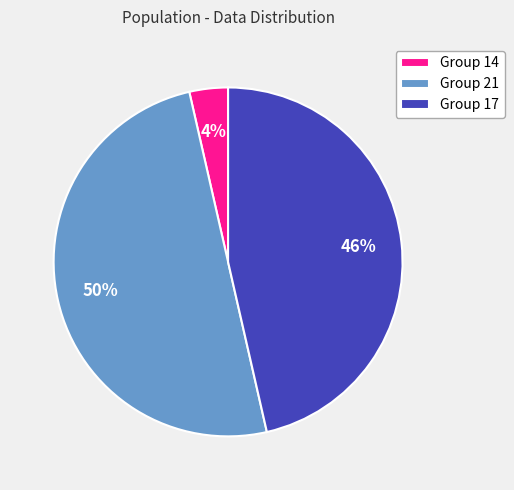

Rank the categories by value from highest to lowest.

Group 21, Group 17, Group 14